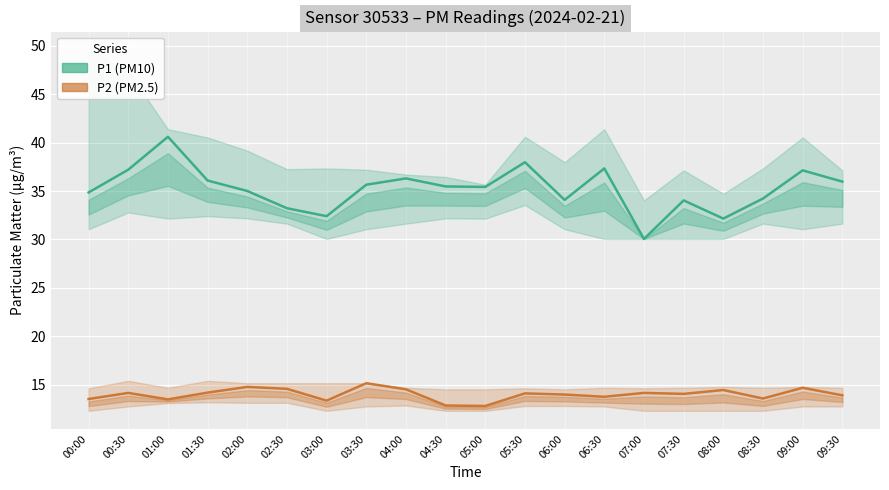

Rank the series by their average value, from highest to lowest.

P1 (PM10), P2 (PM2.5)